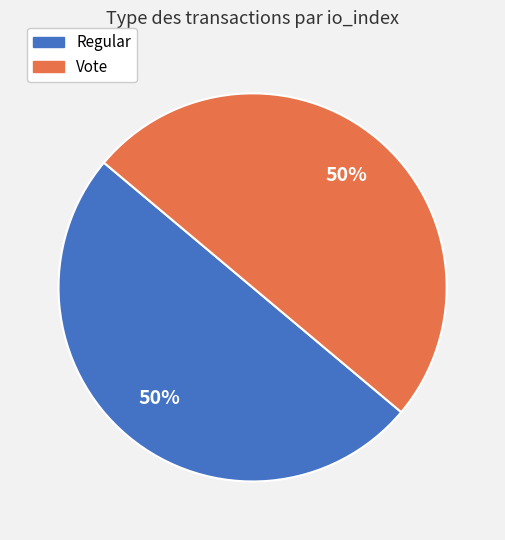

To the nearest percent, what percentage of the pie is Regular?

50%